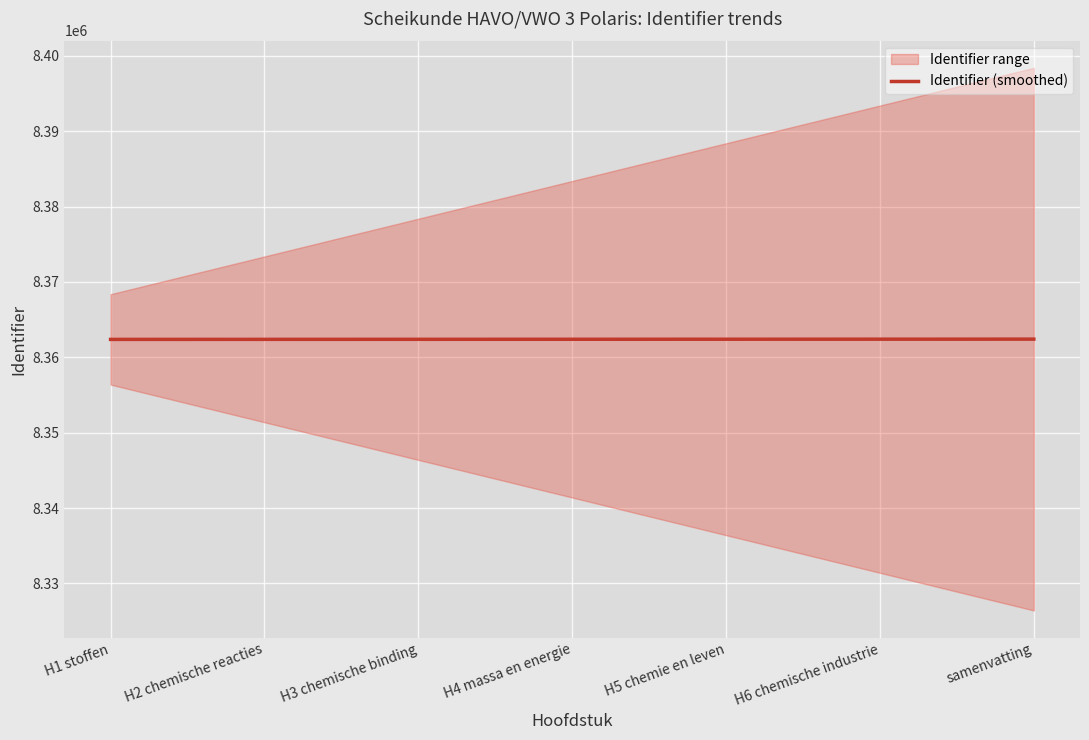

What is the sum of all values?

58536749